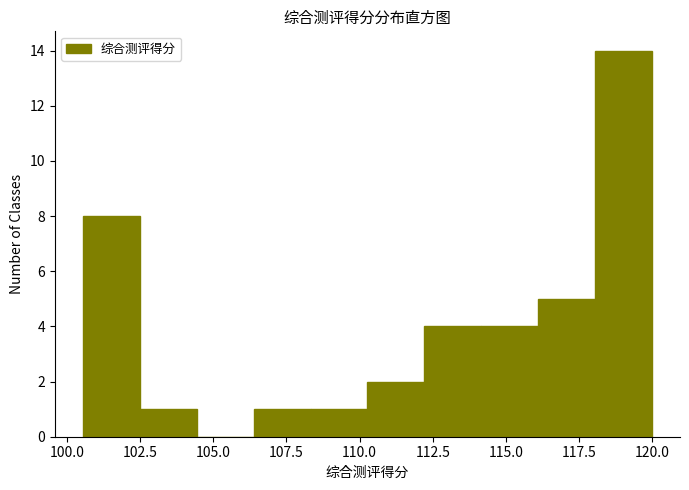

Around what value on the x-axis is the tallest bar? Give the approximate position of its centre, as read against the axis.

119.0